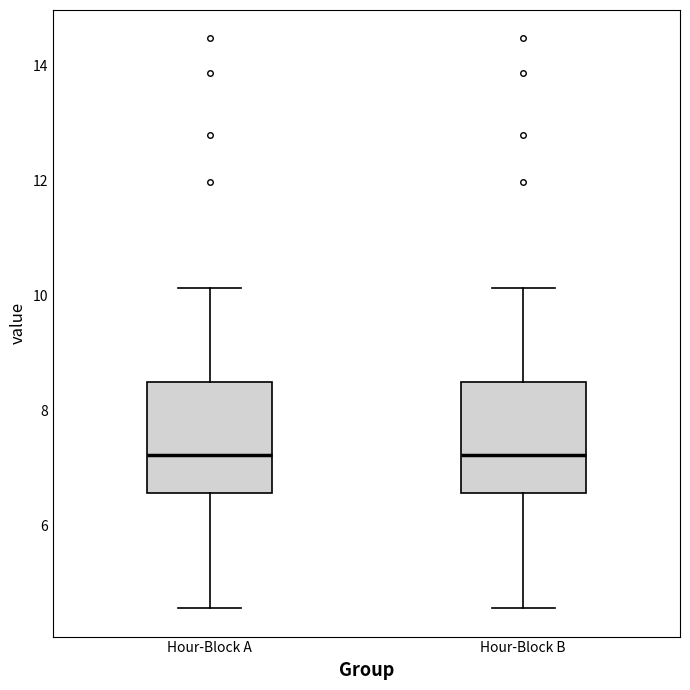

Where does the median line of the box for Hour-Block A sit on the y-axis? The values are not printed on the chart, so give them approximately, as read against the axis.

7.2